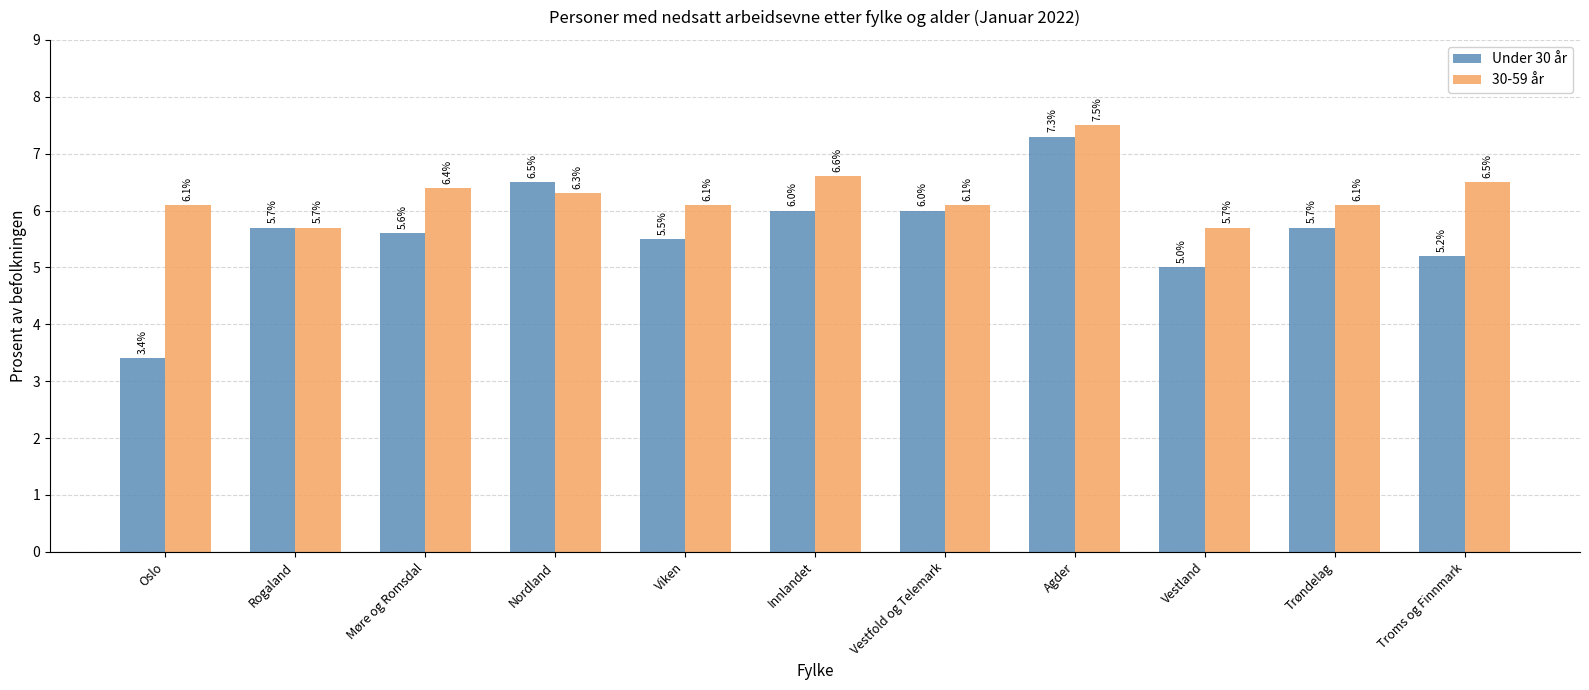

Which category has the lowest value in the Under 30 år series?

Oslo